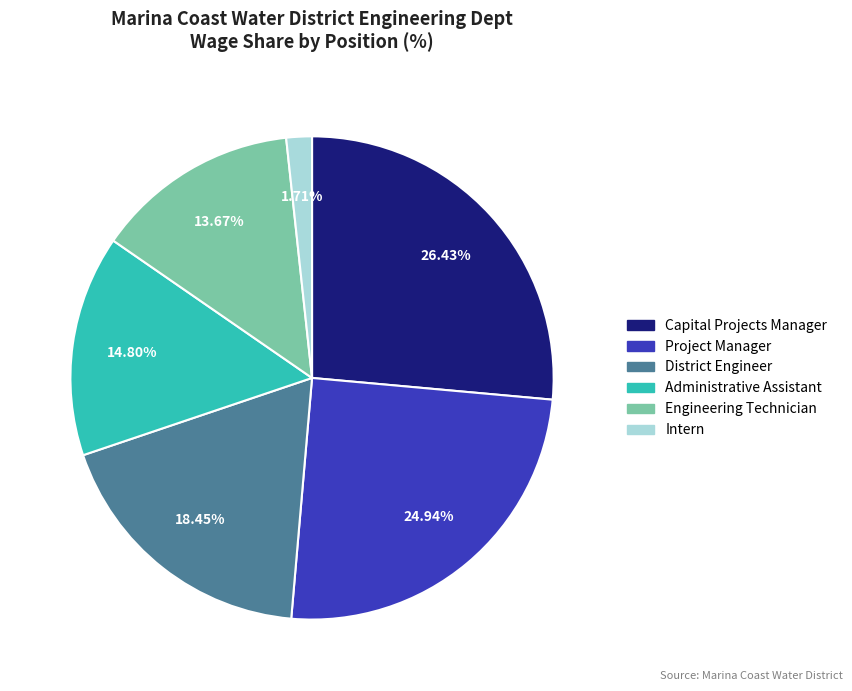

True or false: Administrative Assistant accounts for 15% of the total.

True